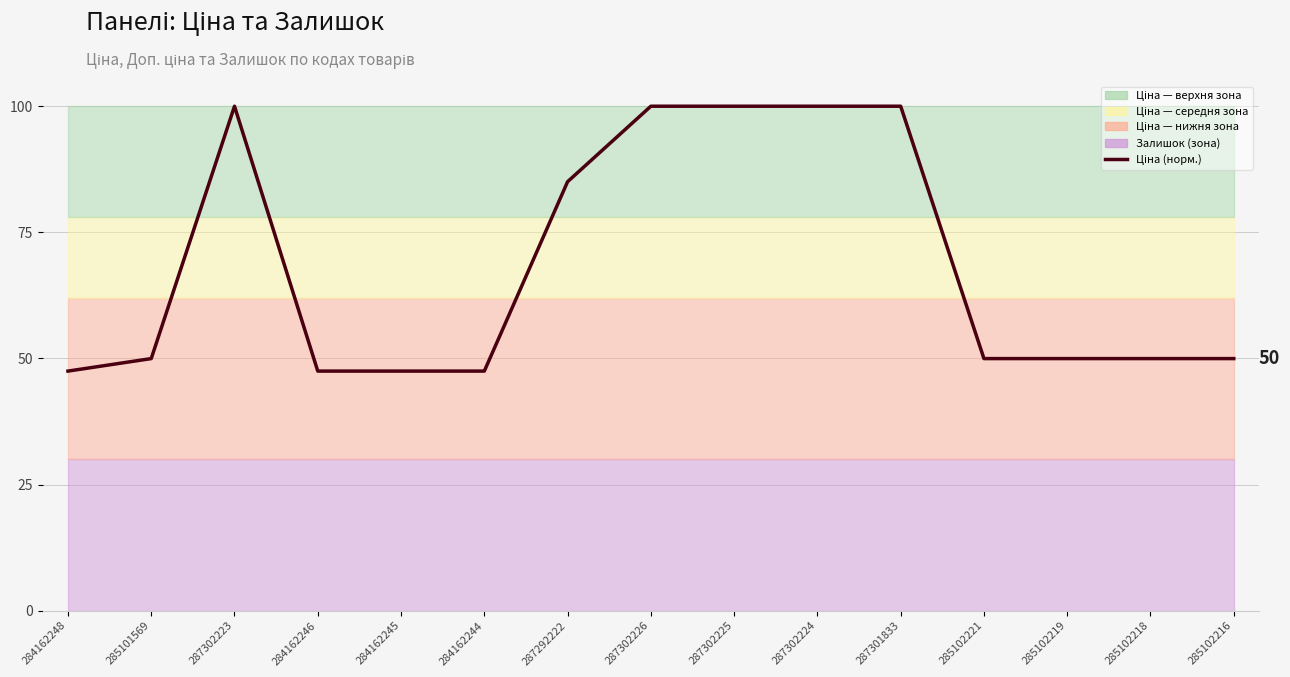

What is the minimum value shown in the chart?

47.5